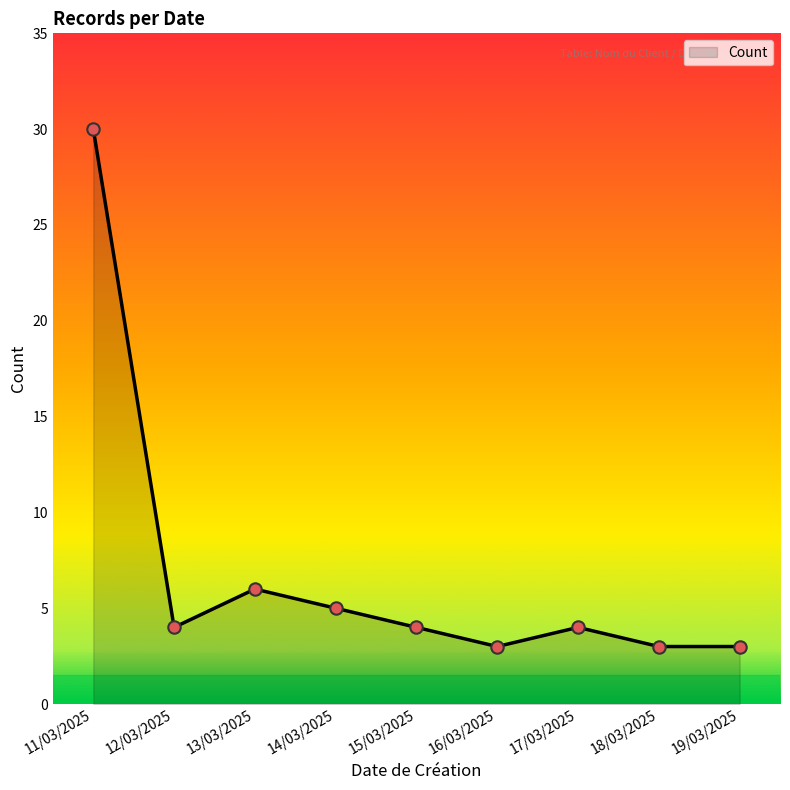

What is the ratio of the value at 15/03/2025 to the value at 19/03/2025?

1.3